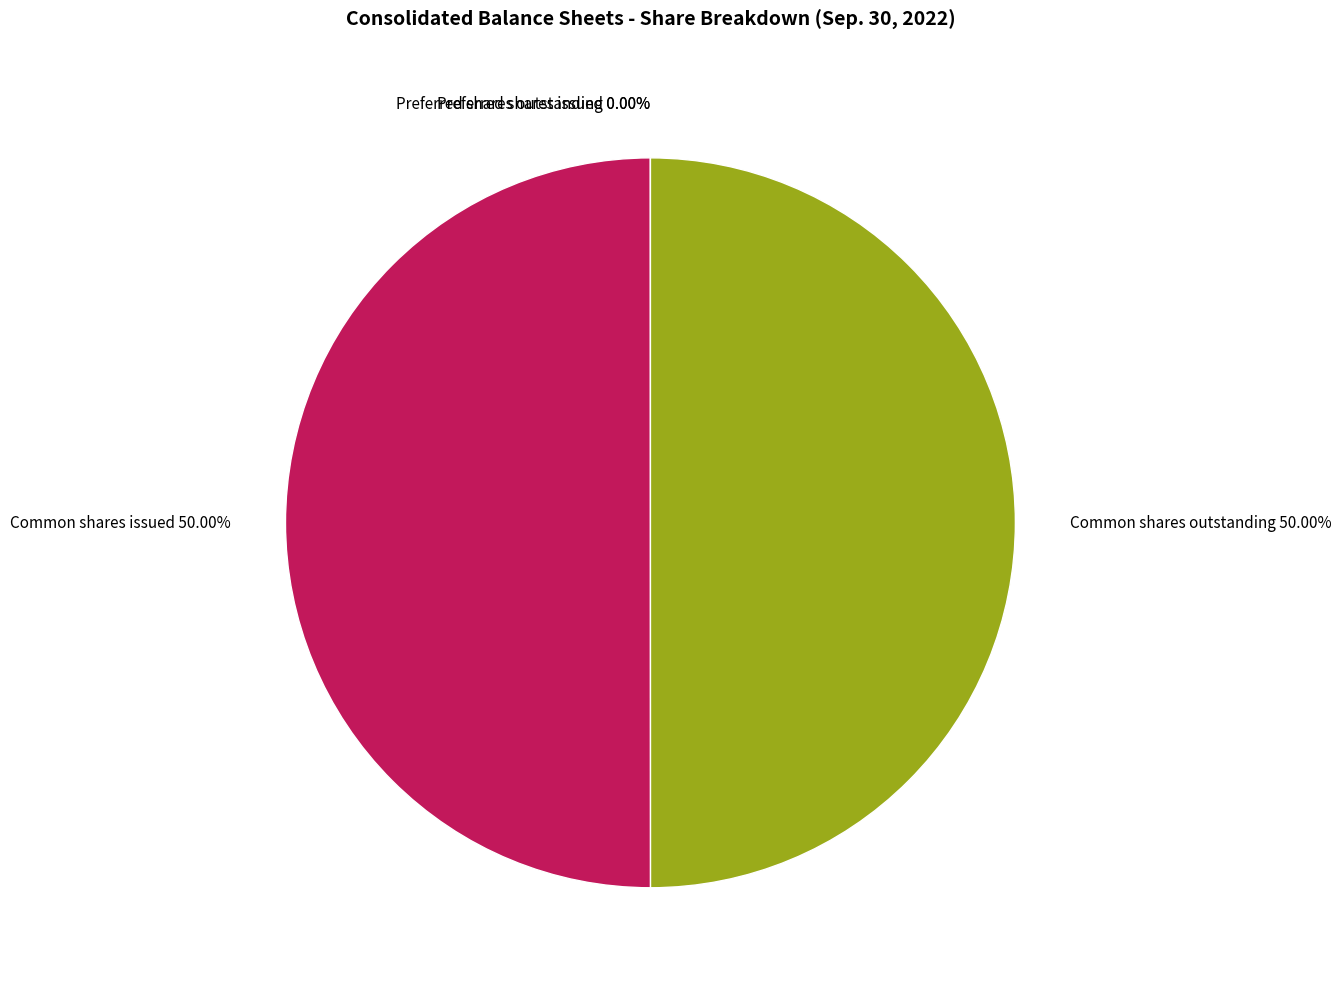

To the nearest percent, what is the difference between the largest and smallest slice percentages?

50%